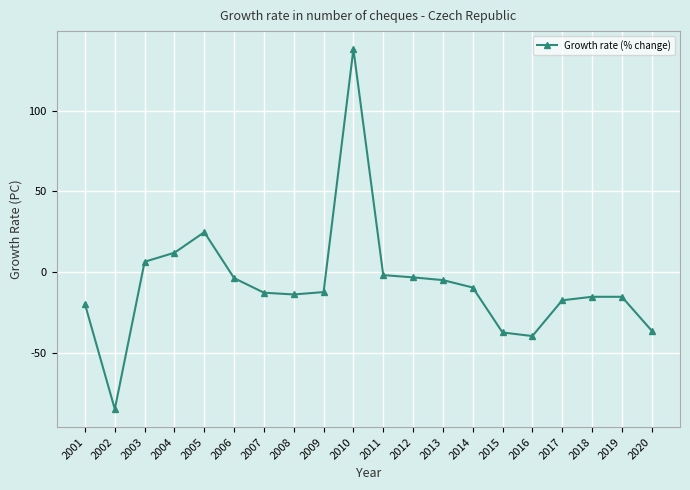

The value at 2001 is -31.7. True or false?

False